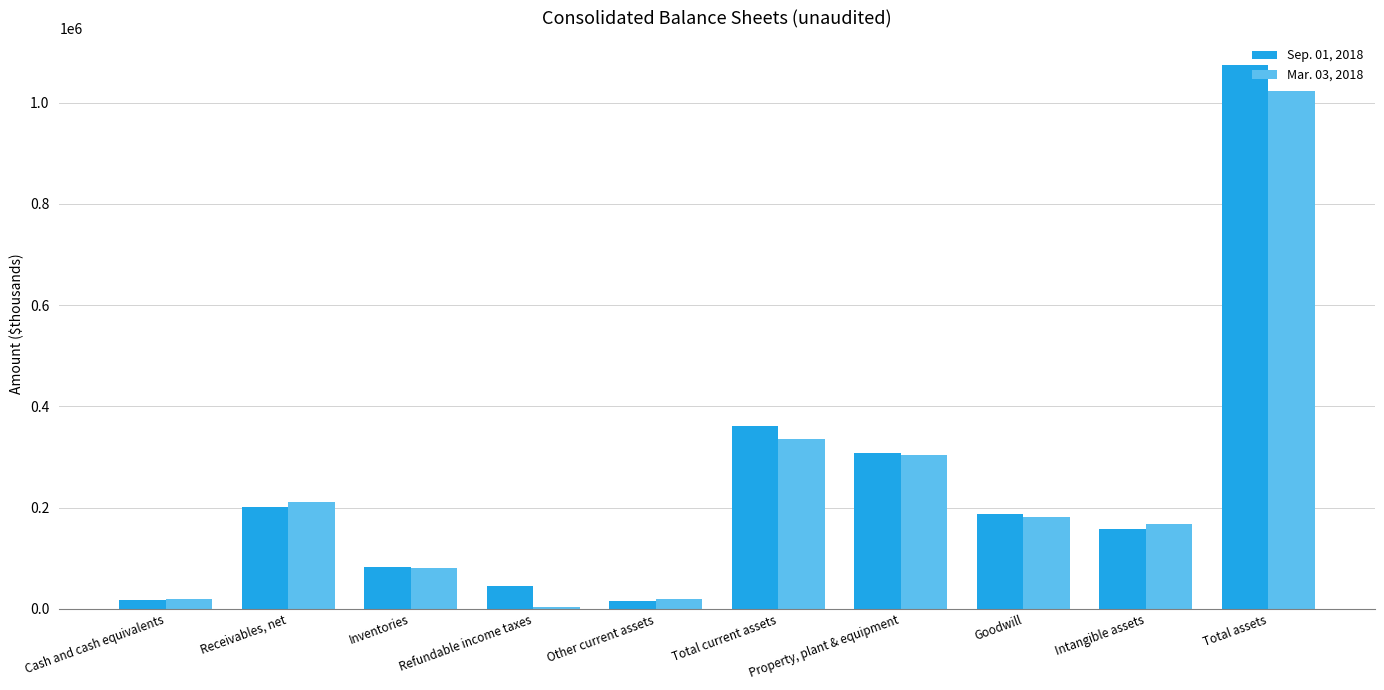

At which category is the sum across all series the highest?

Total assets